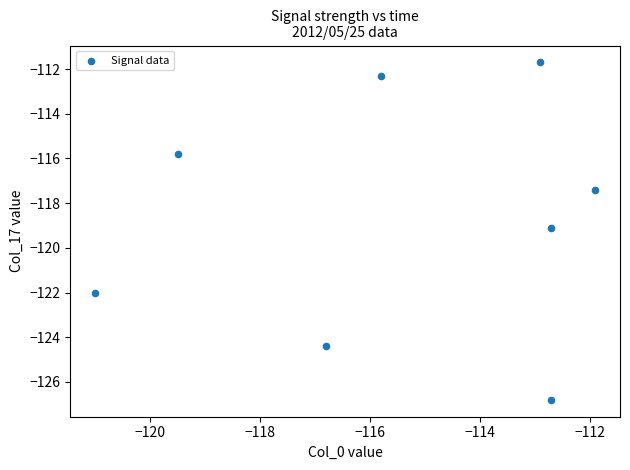

What is the range of Y values (max minus min)?

15.1